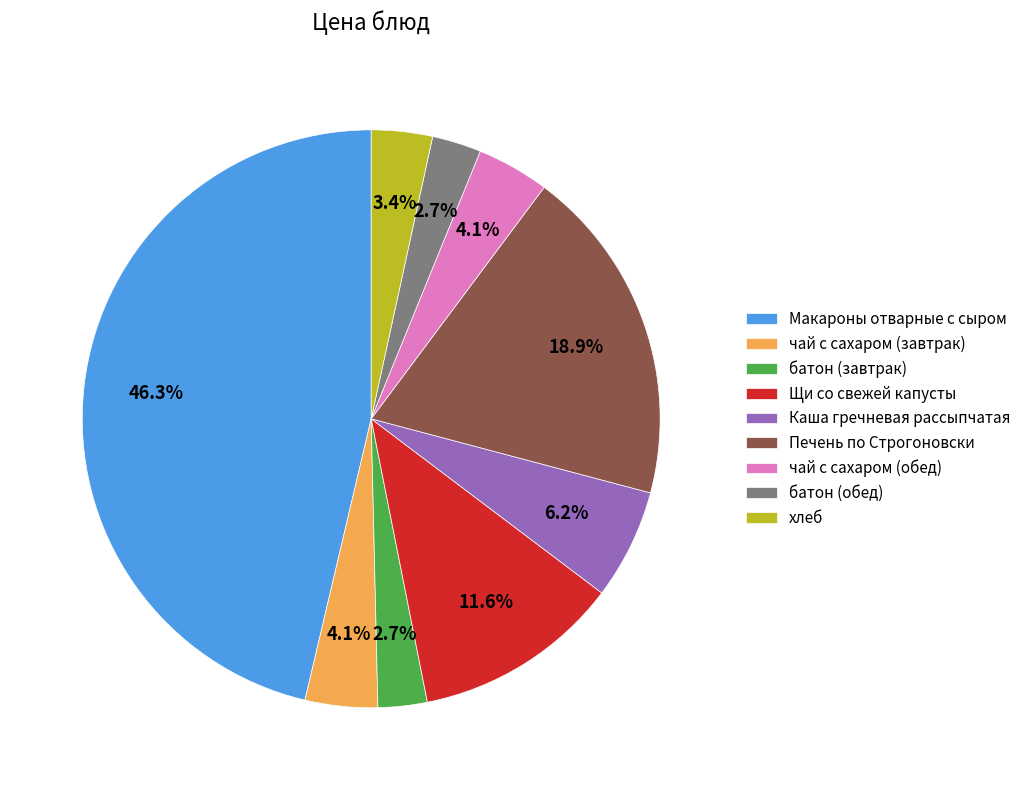

What percentage is the Макароны отварные с сыром slice, to the nearest percent?

46%